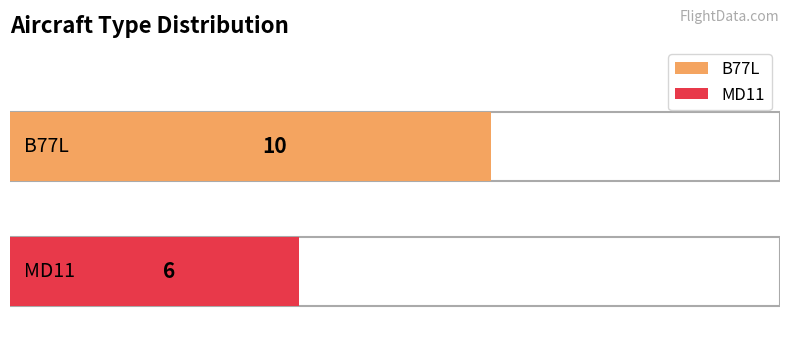

What is the difference between the maximum and minimum values?

4